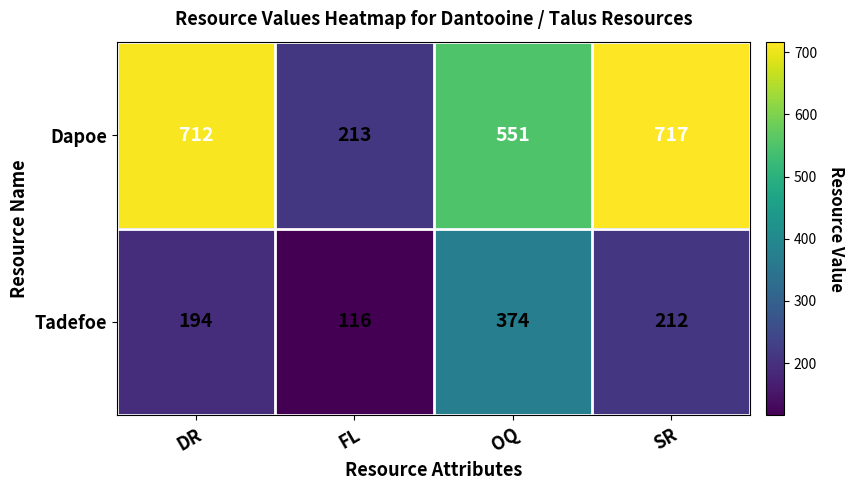

How many values in the Dapoe series are below 712?

2